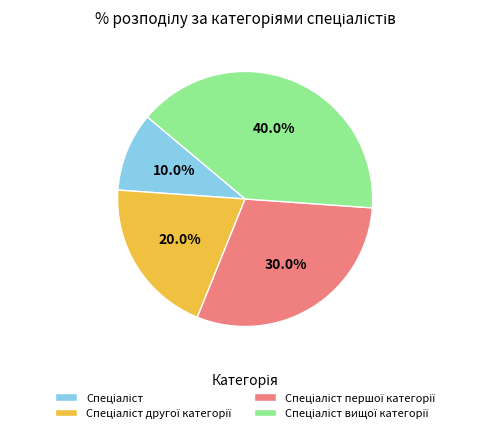

Does any single category account for the majority?

No